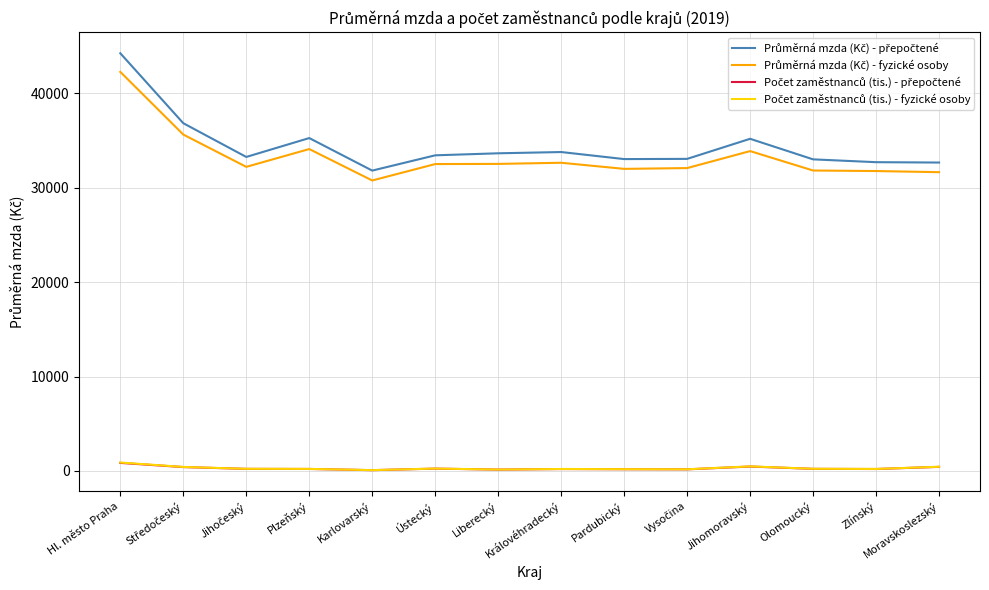

What is the total value across all series at Liberecký?

66463.9